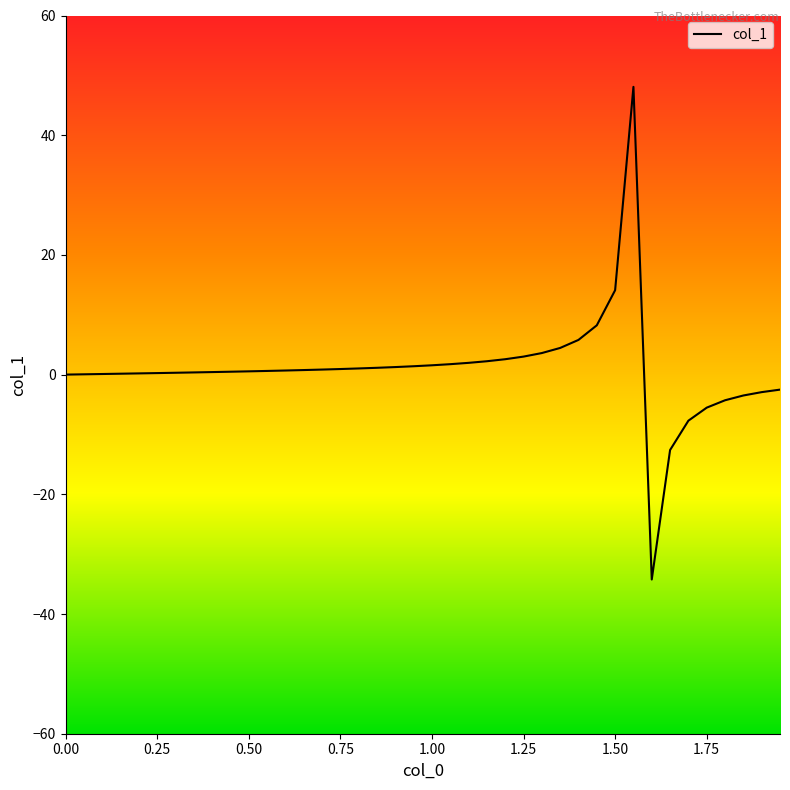

What is the minimum value shown in the chart?

-34.2